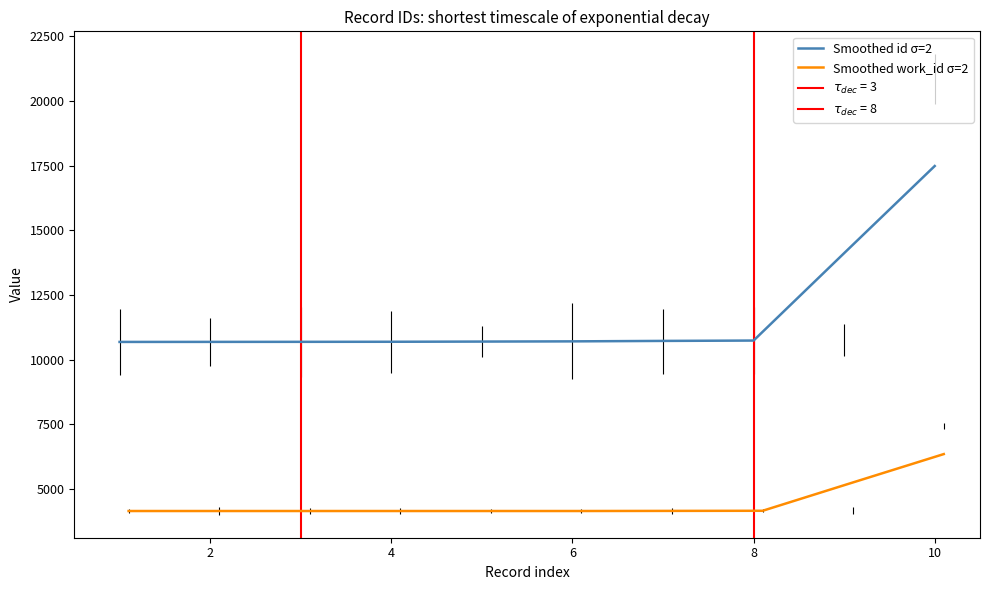

The value of Smoothed id σ=2 at 8 is 6654.0. True or false?

False